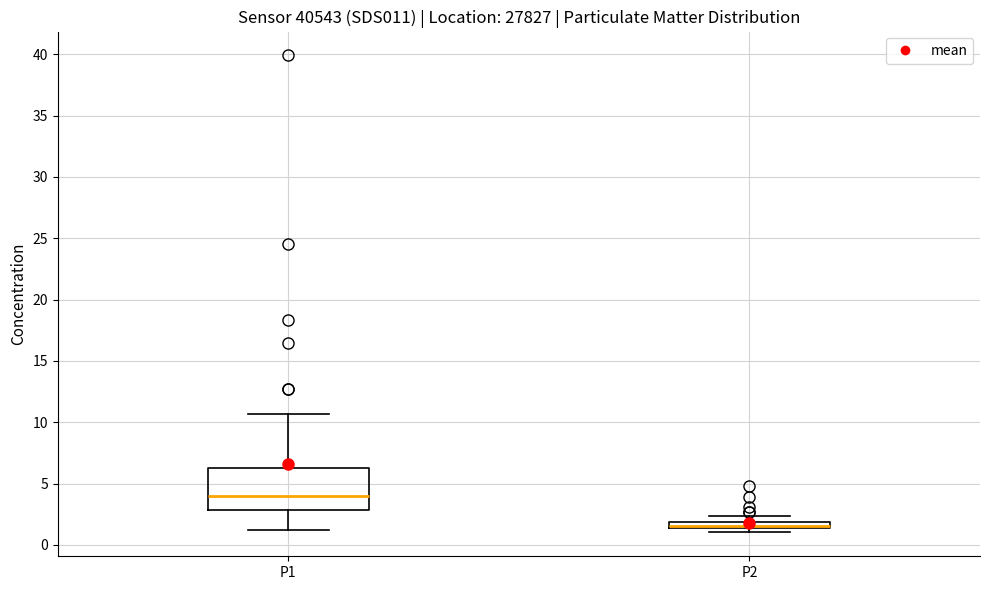

Which box has the highest median line?

P1